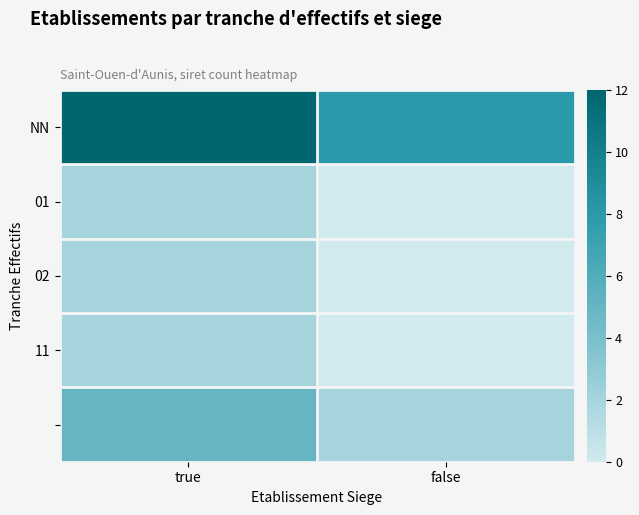

Which series has the largest total across all categories?

NN